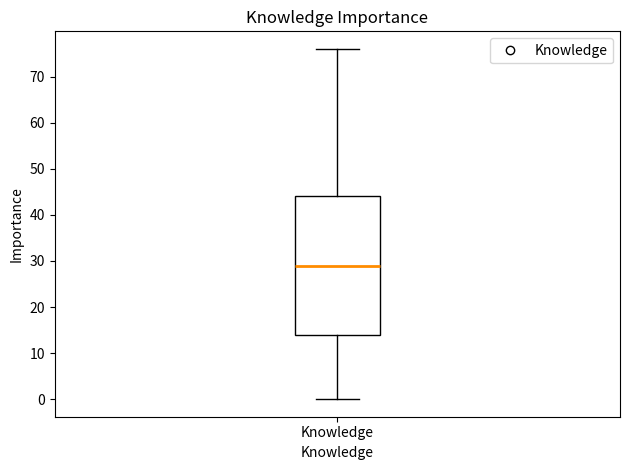

Read this box plot against the y-axis: the position of the median line, the range covered by the box, and the ends of both whiskers. The values are not printed on the chart, so give them approximately, as read against the axis.

median 29, box 14 to 44, whiskers 0 to 76